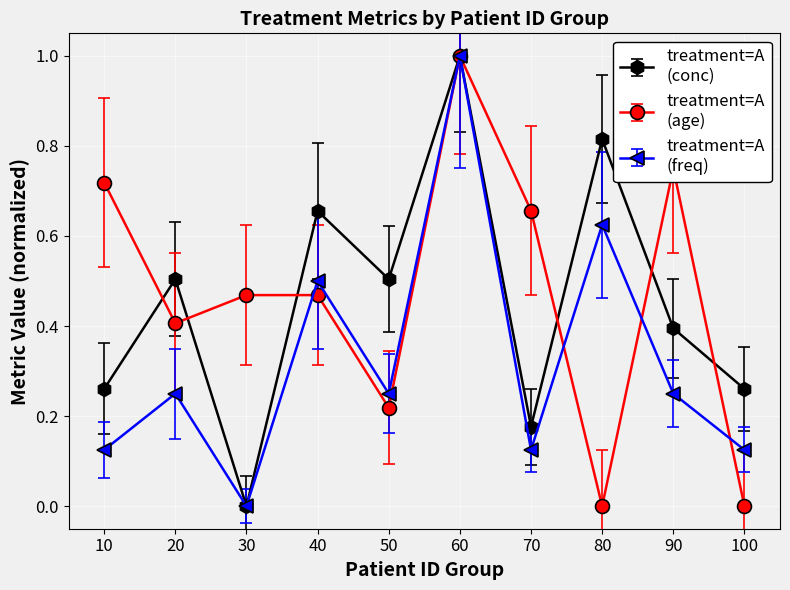

What is the maximum value shown in the chart?

1.0